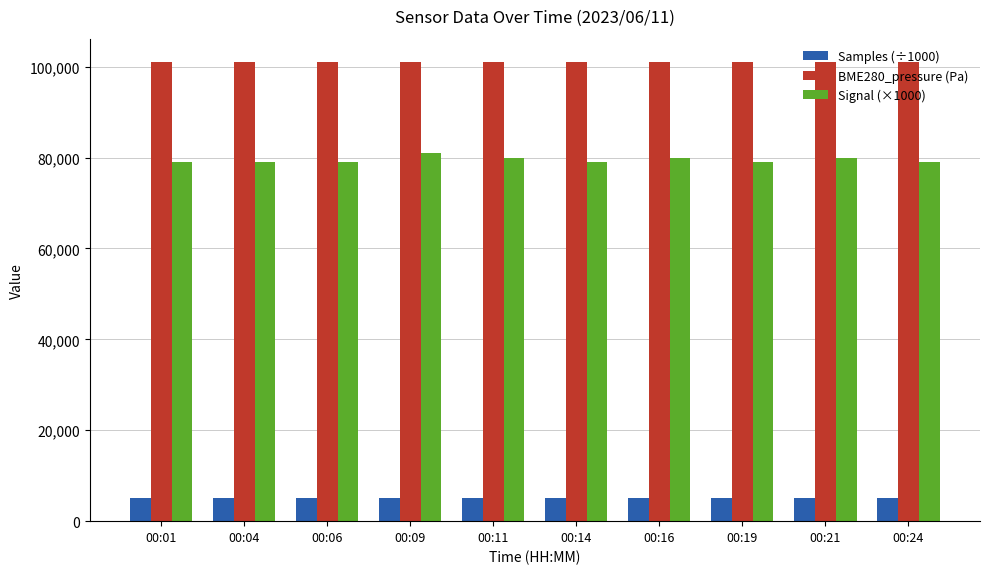

What is the value of the Samples (÷1000) bar at the 5th from the left?

5051.2